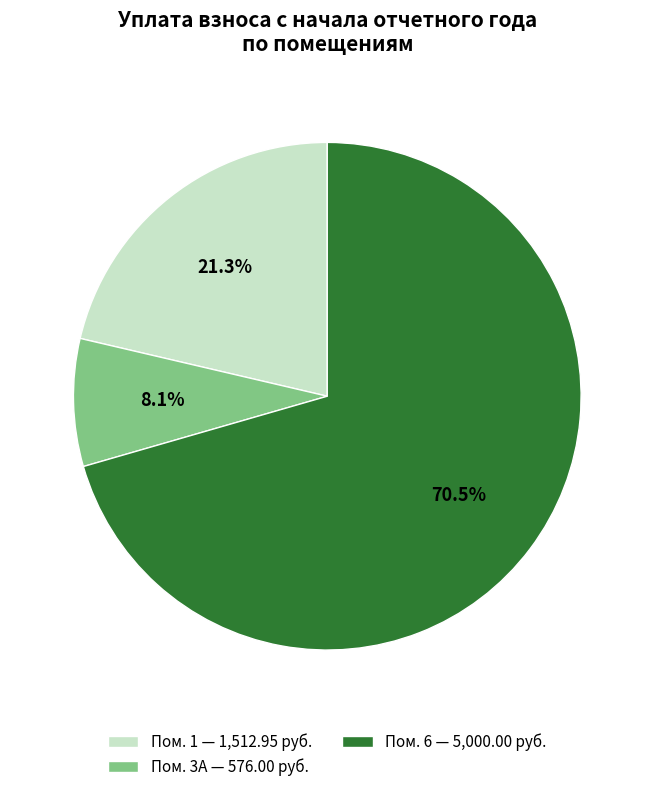

Does Пом. 6 — 5,000.00 руб. represent more than half of the total?

Yes